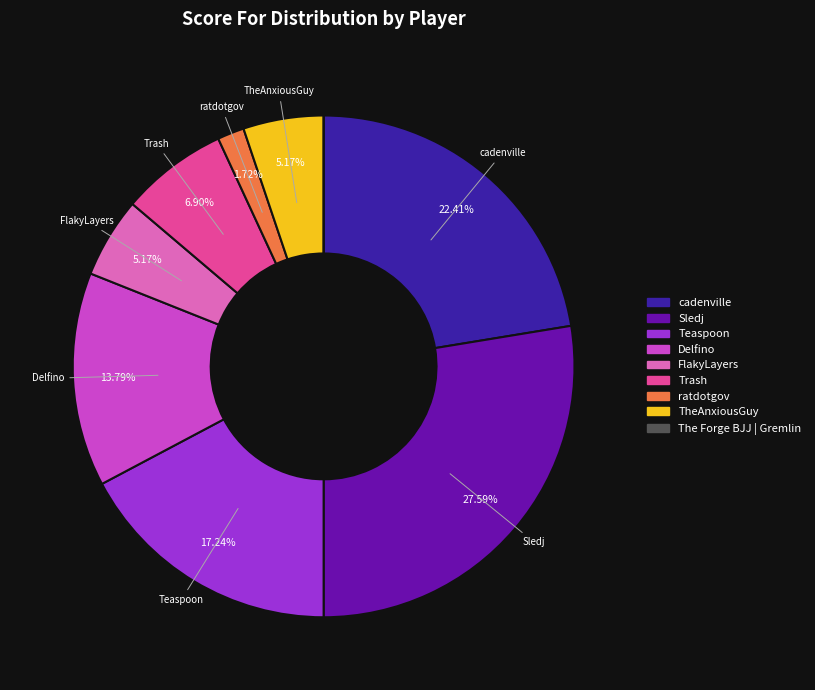

To the nearest percent, what is the average slice percentage?

11%